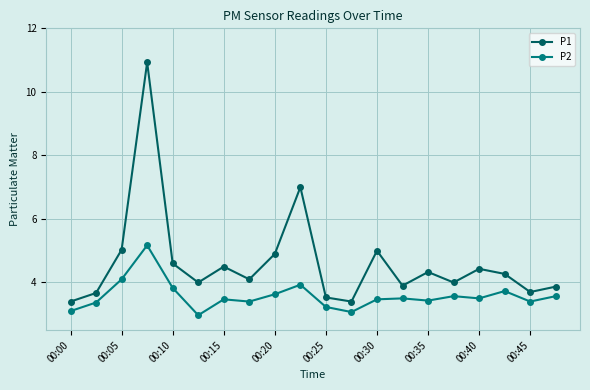

List the series in order of their overall mean, lowest first.

P2, P1